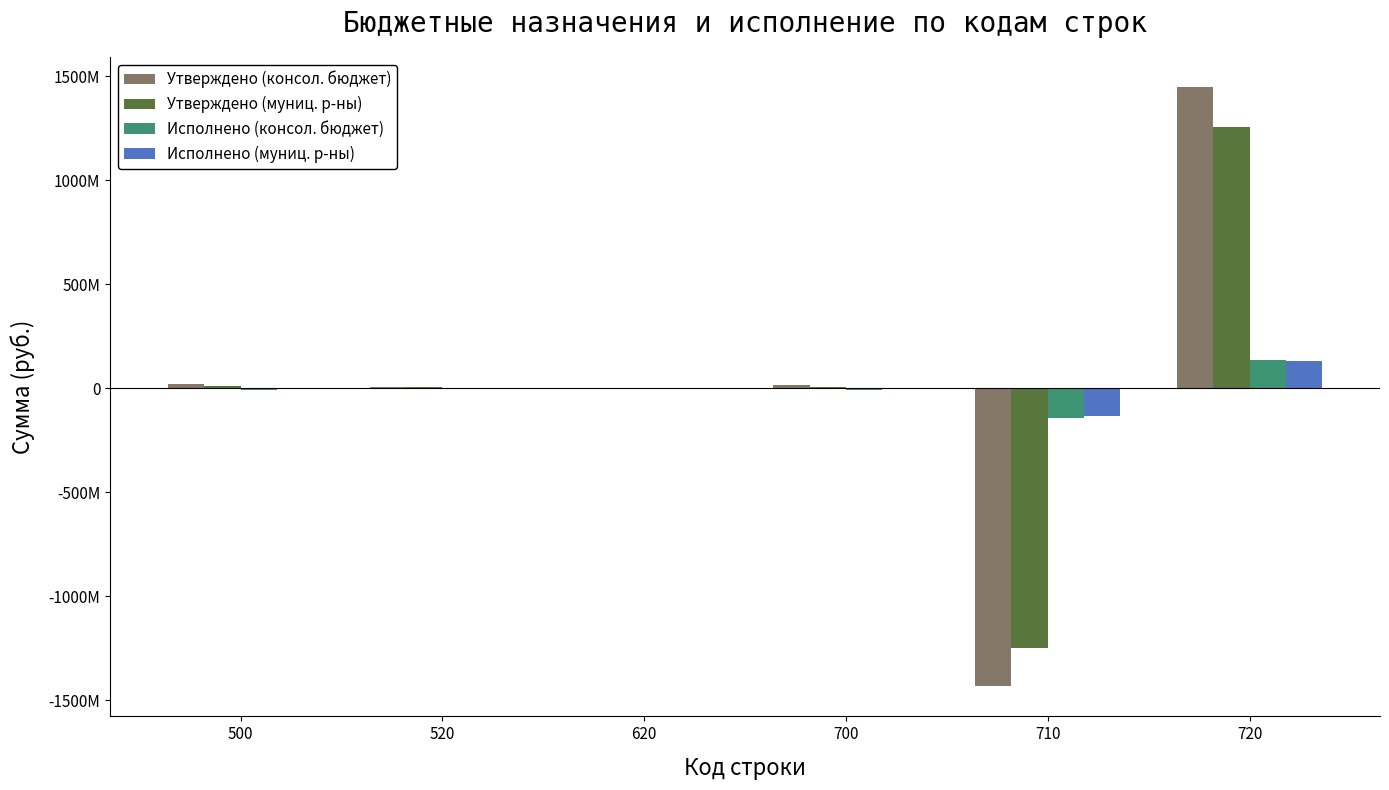

What is the difference between the maximum and second lowest values in the Исполнено (муниц. р-ны) series?

132616861.6